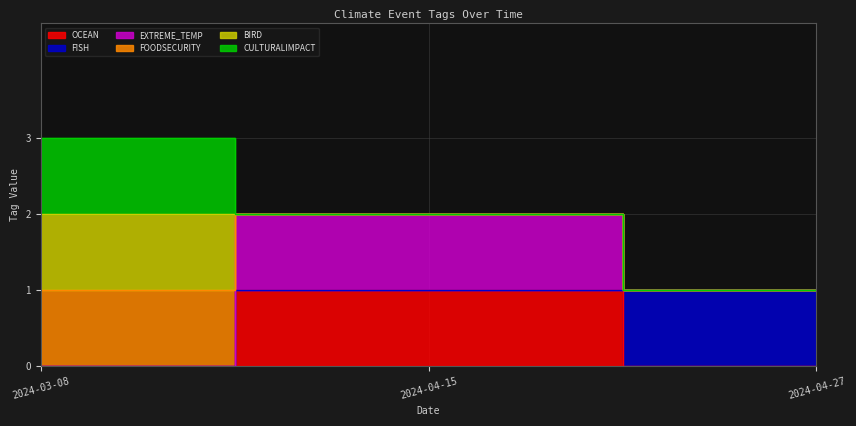

What is the spread (max minus min) of values at 2024-03-08?

2